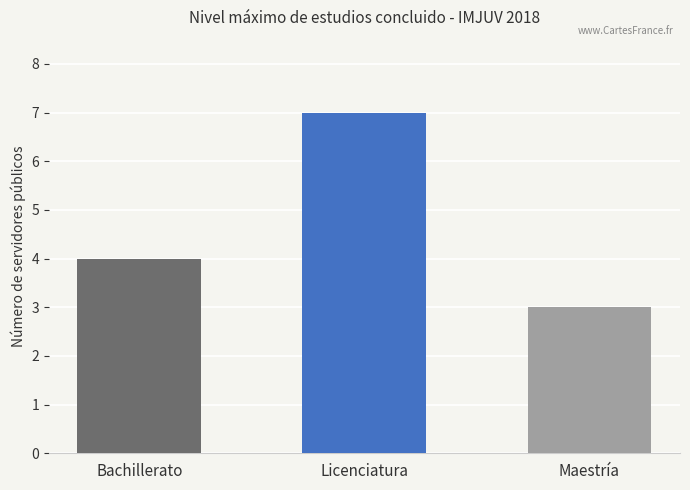

Rank the categories by value from lowest to highest.

Maestría, Bachillerato, Licenciatura